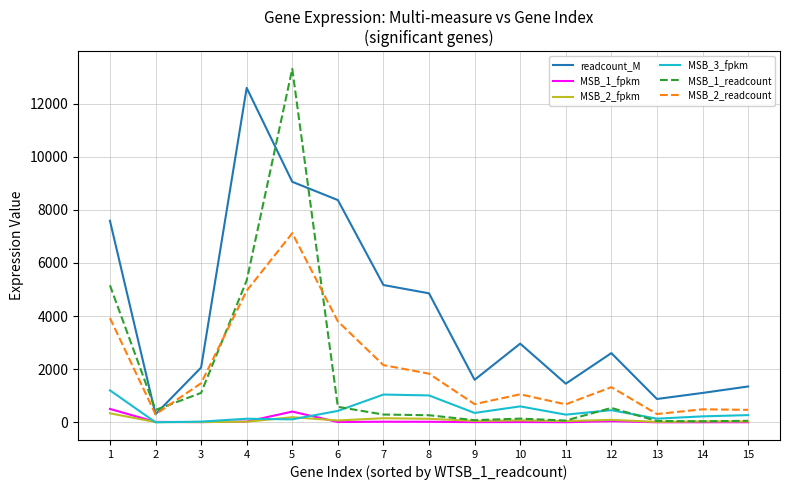

Which series has the largest total across all categories?

readcount_M